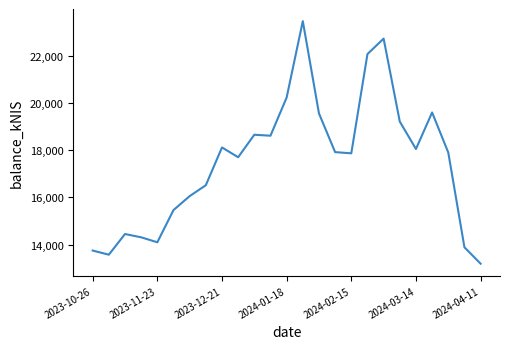

What is the average value?

17477.9